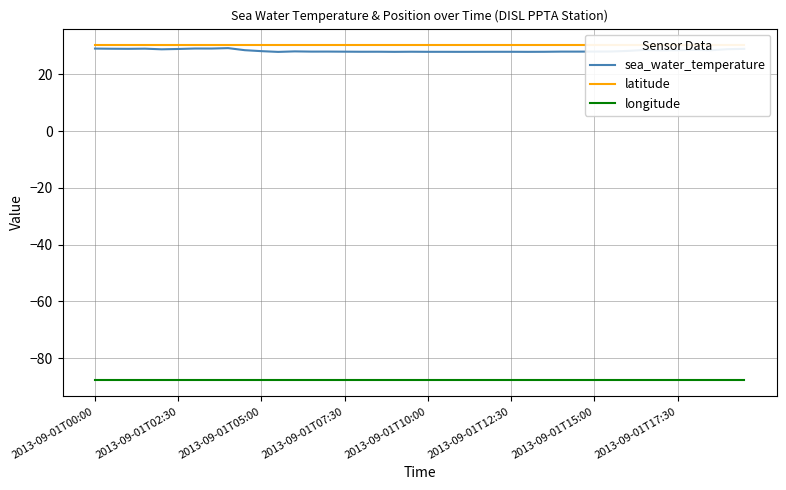

What value does the sea_water_temperature series have at 22?

28.0